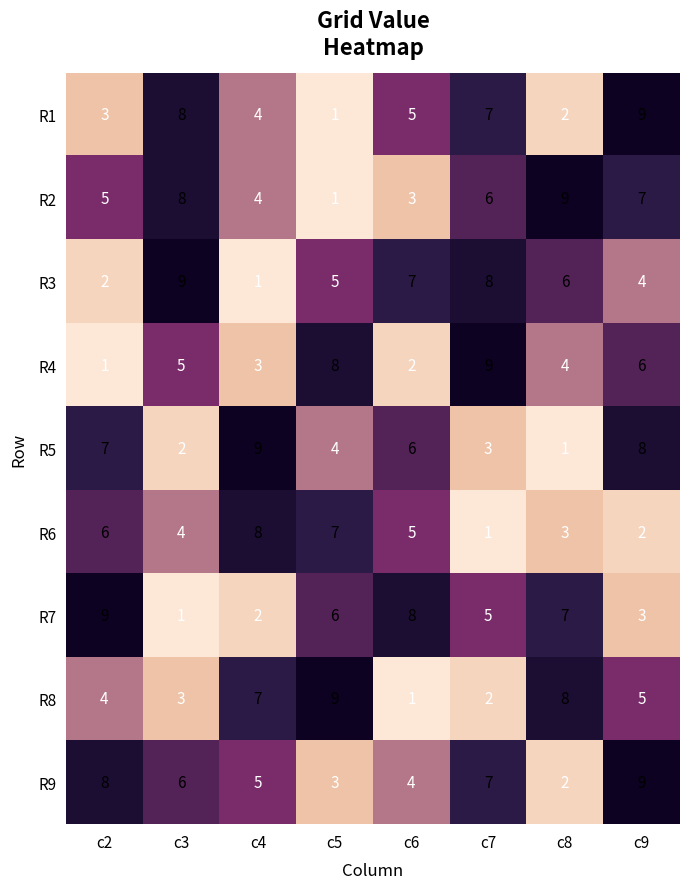

What is the spread (max minus min) of values at c8?

8